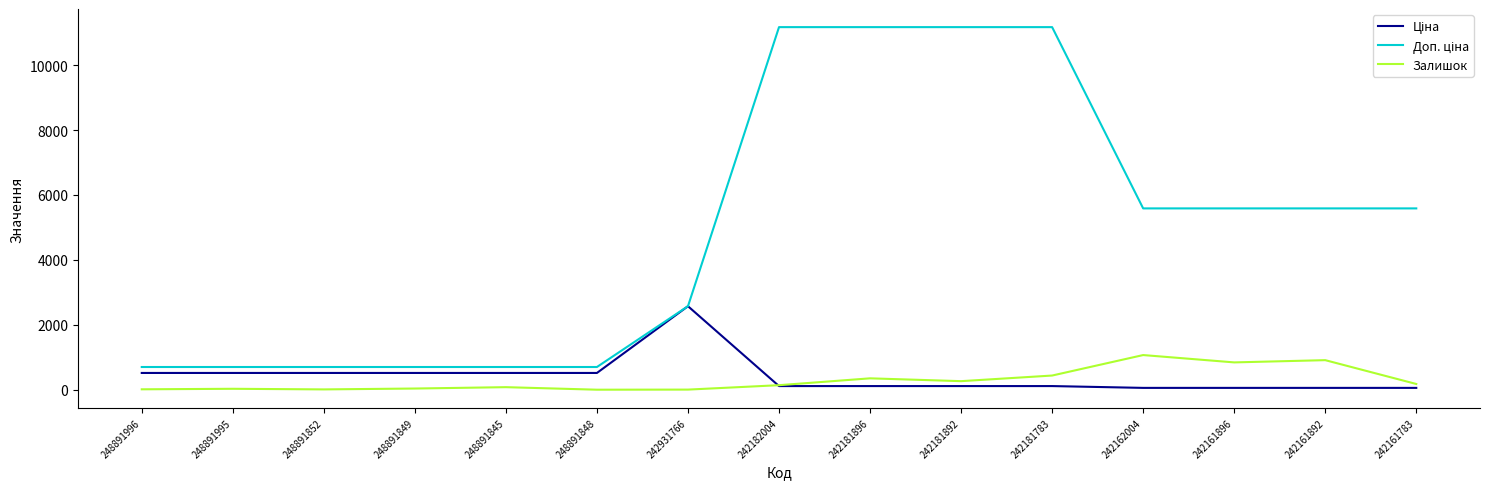

What is the greatest value displayed?

11169.0